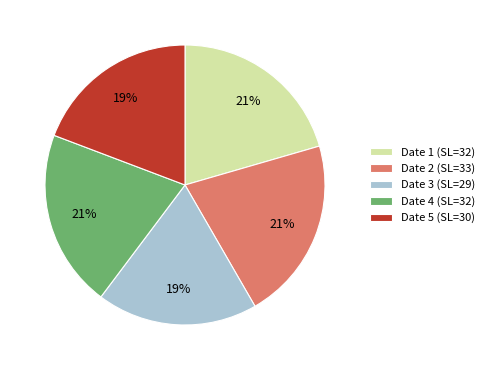

Is there a majority slice in this chart?

No